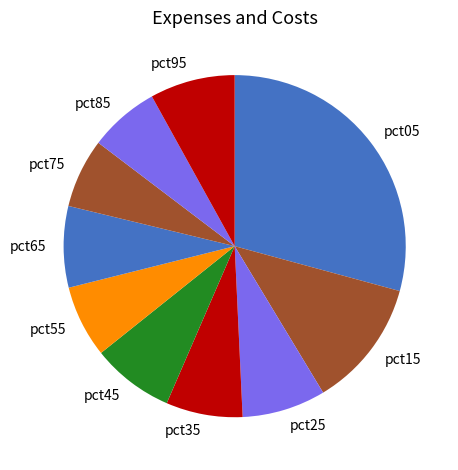

Is it true that pct85 is 7% of the pie?

True